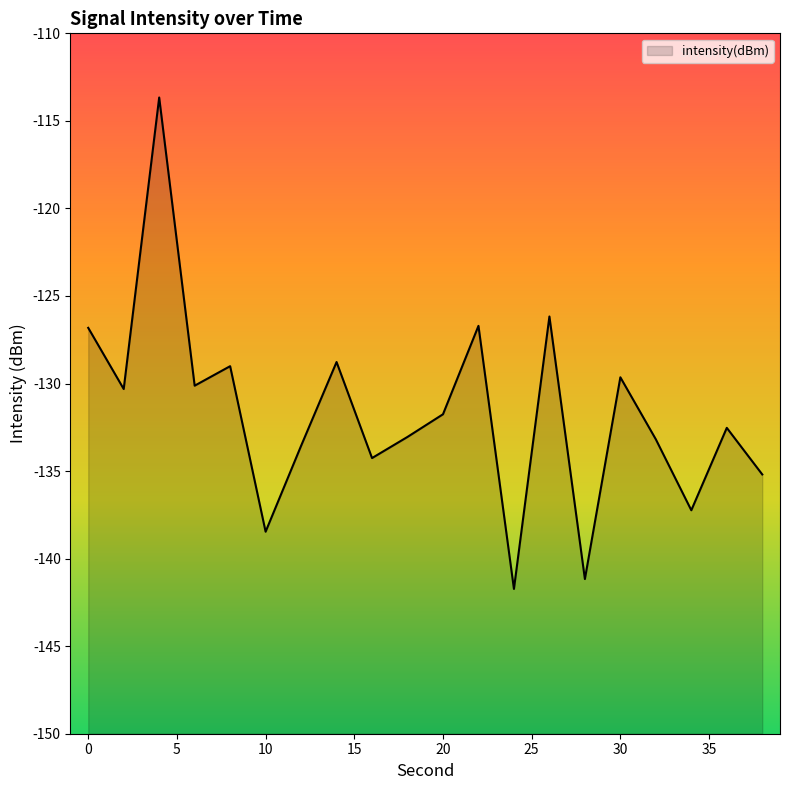

True or false: the data has more than 1 interior local peaks.

True